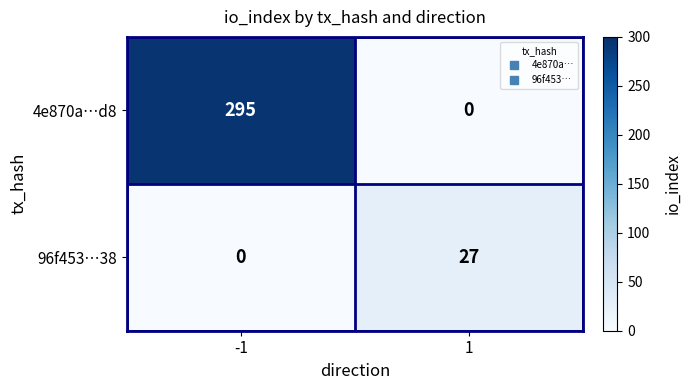

What is the total value across all series at -1?

295